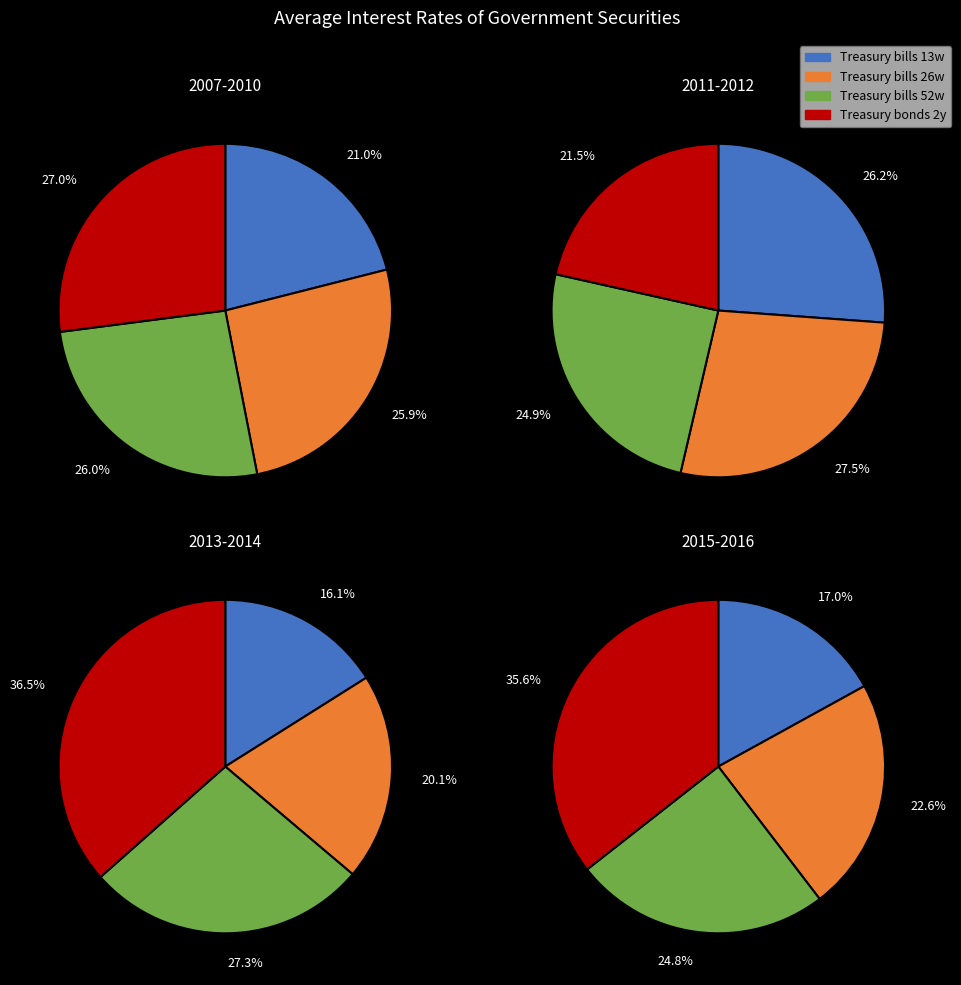

Which series has the widest spread of values?

Treasury bonds at 2 years